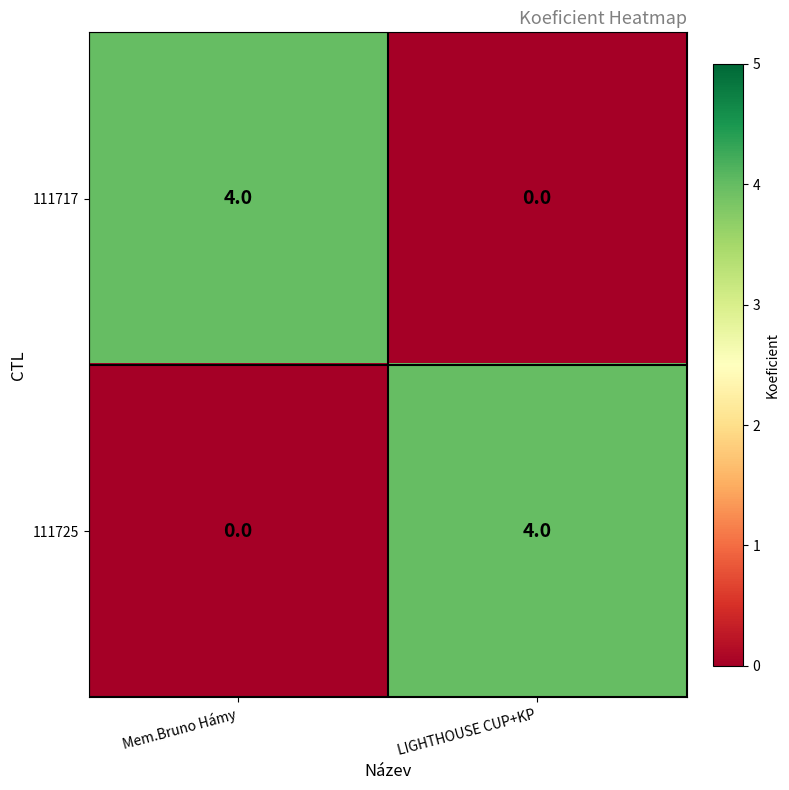

What is the sum of the 111725 values at Mem.Bruno Hámy and LIGHTHOUSE CUP+KP?

4